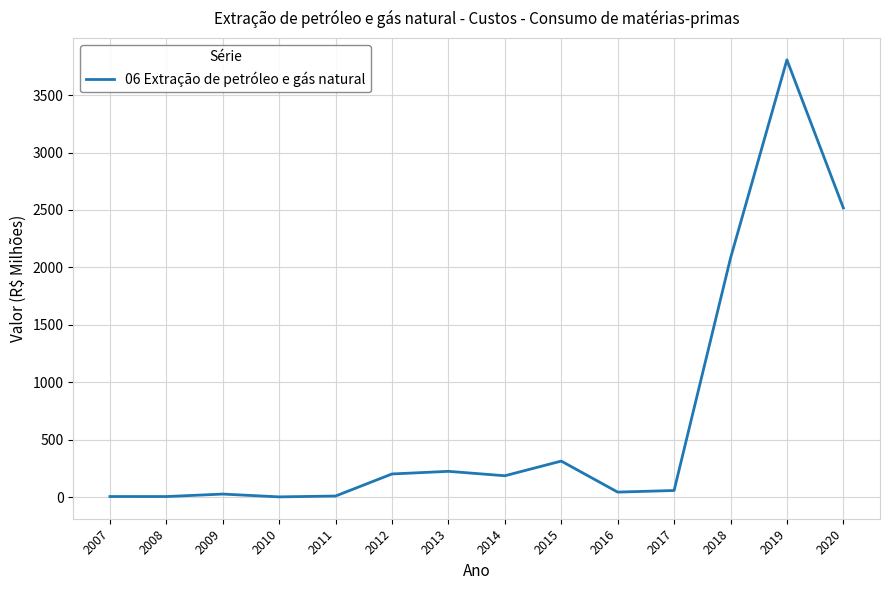

The chart shows a value of 42.8 at 2016. True or false?

True